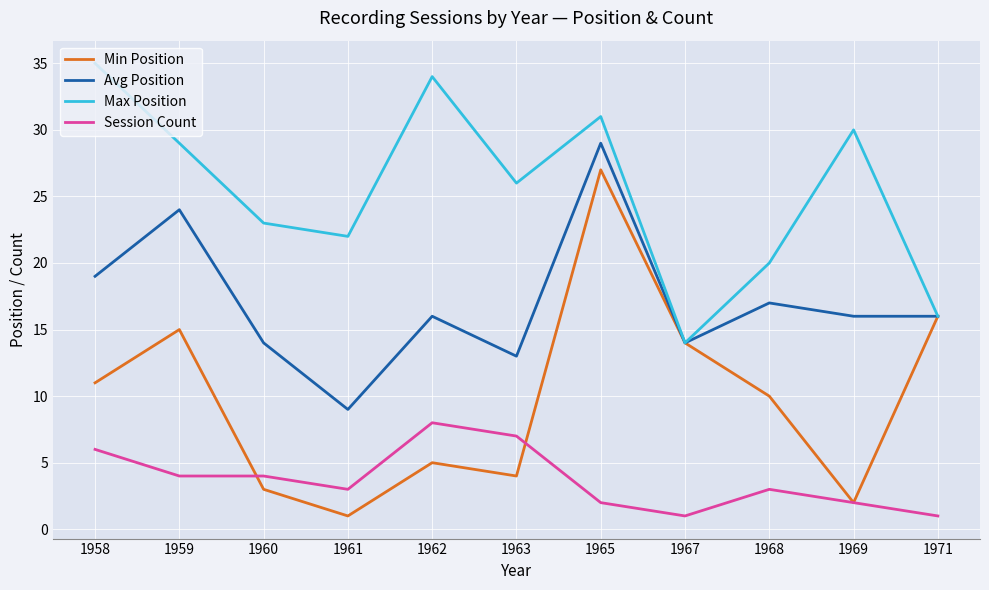

True or false: Session Count has more than 1 points higher than both neighbors.

True